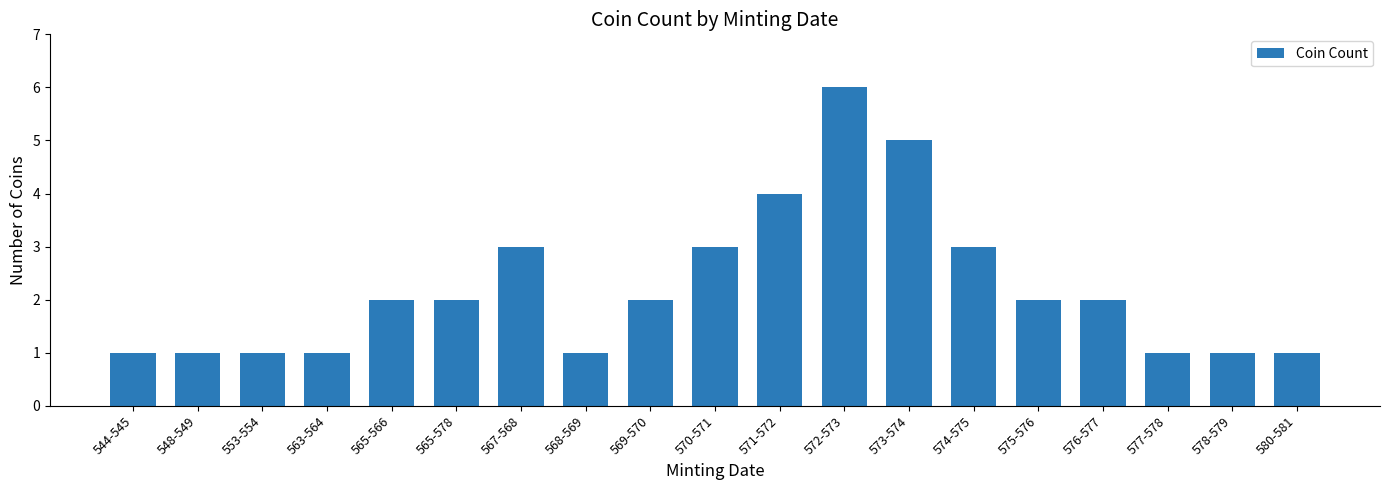

What is the label of the 18th bar from the right?

548-549